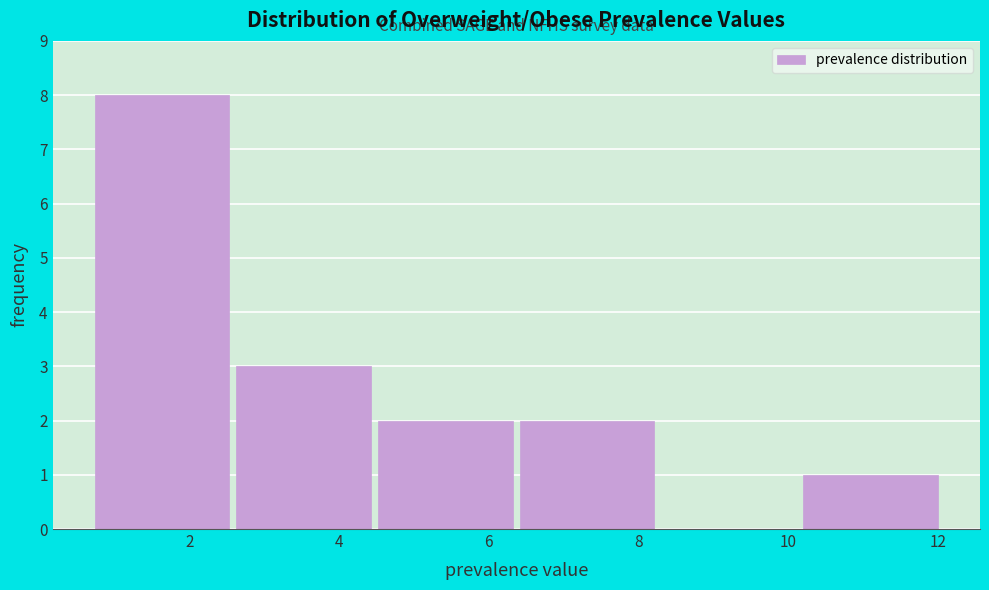

Which range on the x-axis has the tallest bar?

0.6 to 2.6